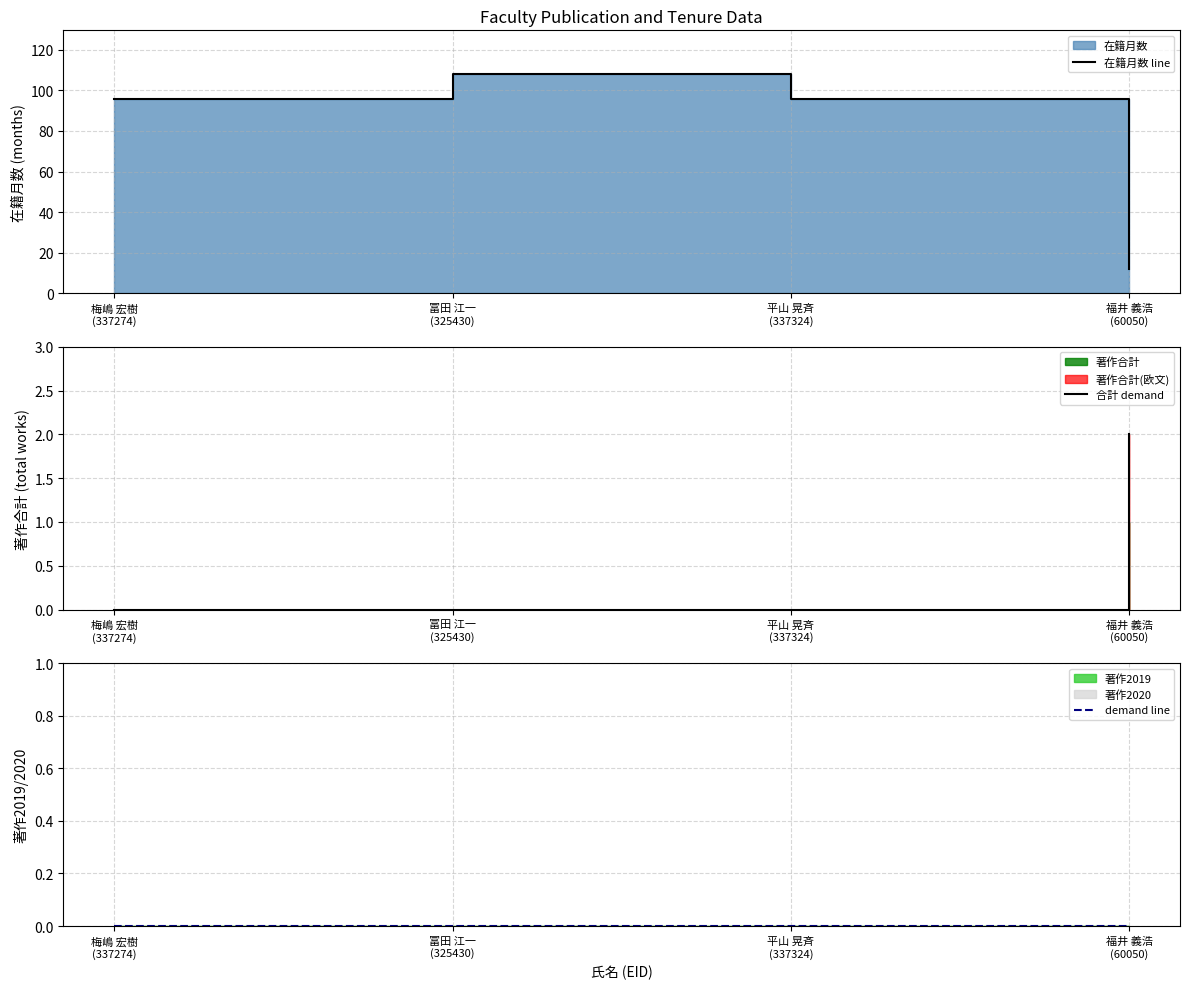

Which series has the widest spread of values?

在籍月数 line